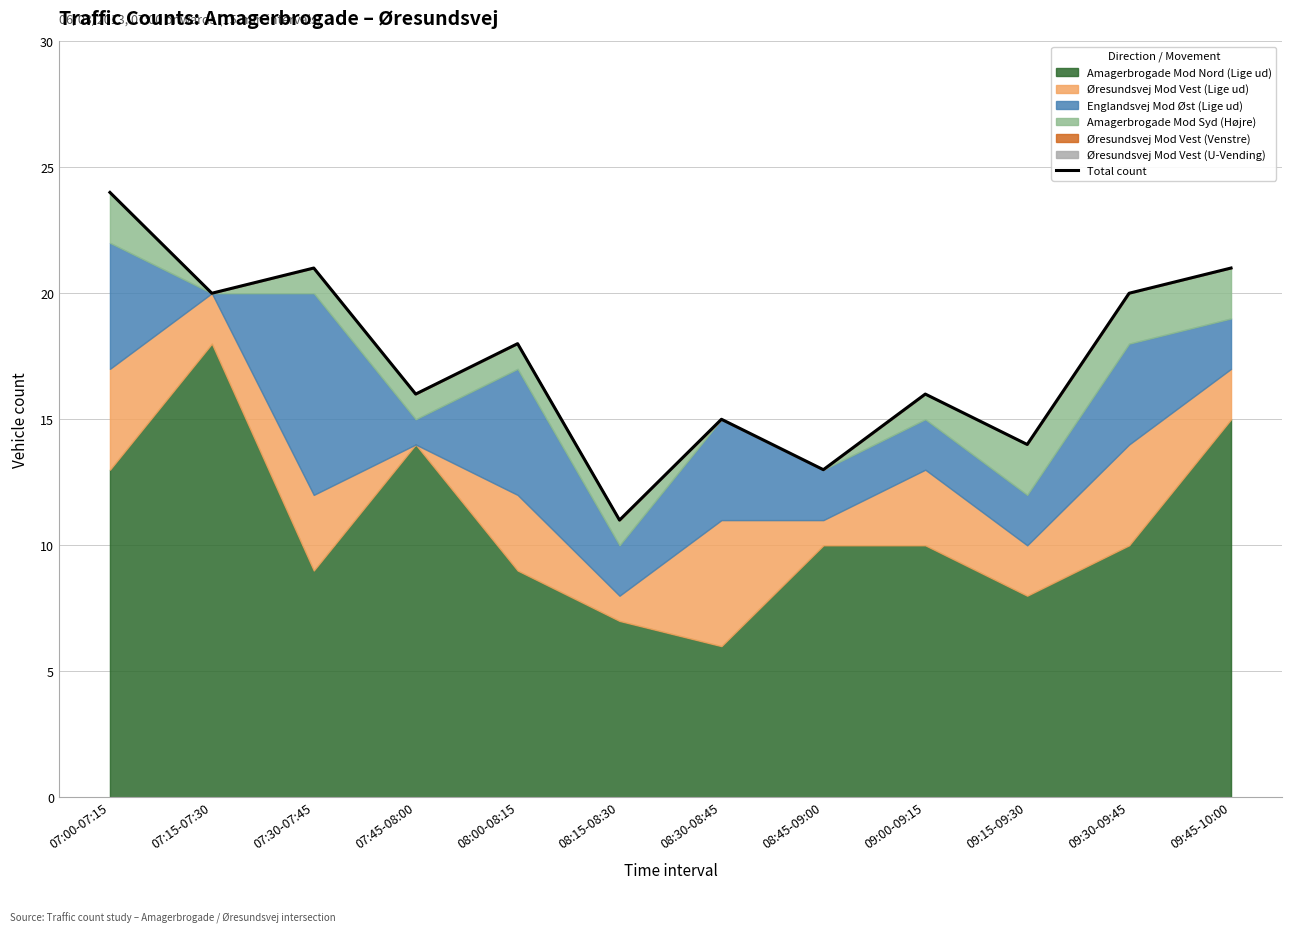

Reading left to right, extract all data points from this chart.

07:00-07:15=24	07:15-07:30=20	07:30-07:45=21	07:45-08:00=16	08:00-08:15=18	08:15-08:30=11	08:30-08:45=15	08:45-09:00=13	09:00-09:15=16	09:15-09:30=14	09:30-09:45=20	09:45-10:00=21